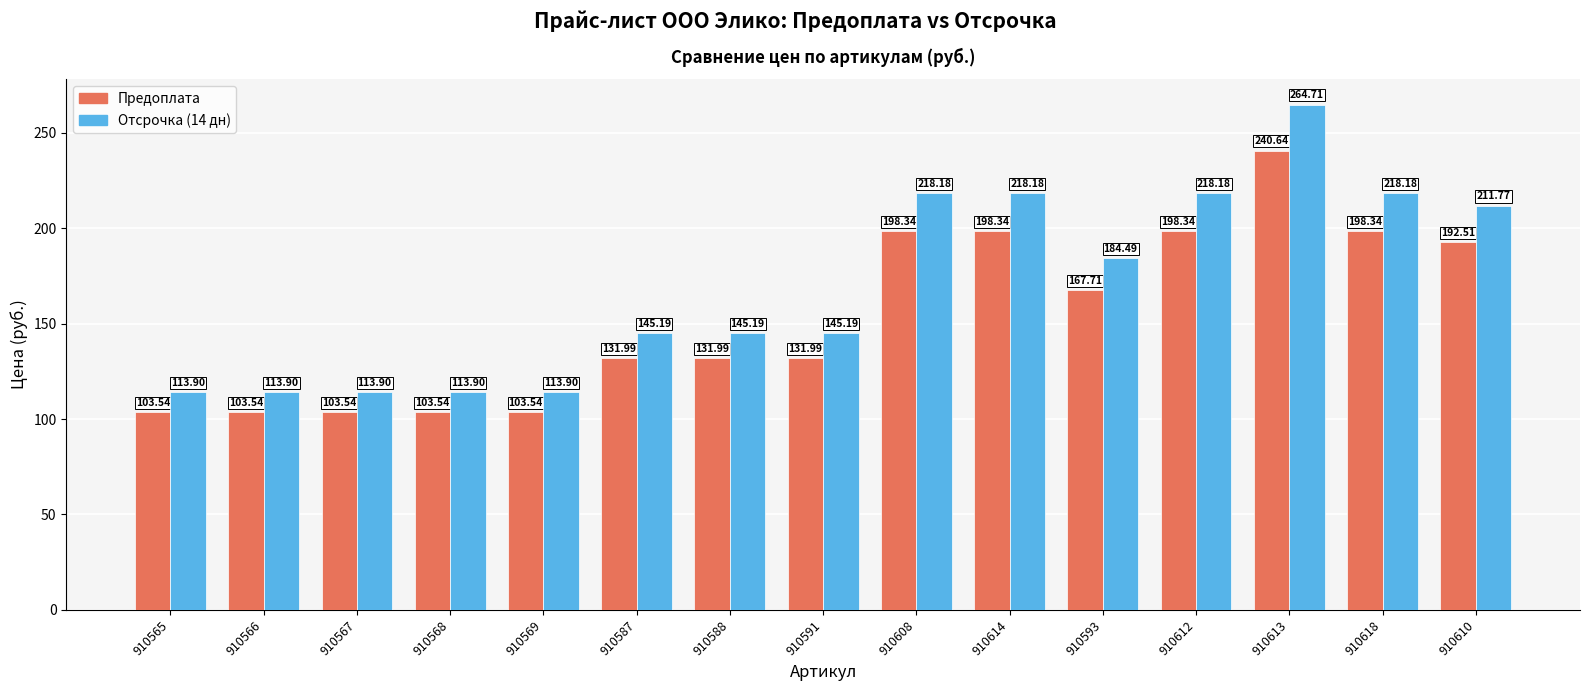

What is the label of the 12th bar from the left?

910612